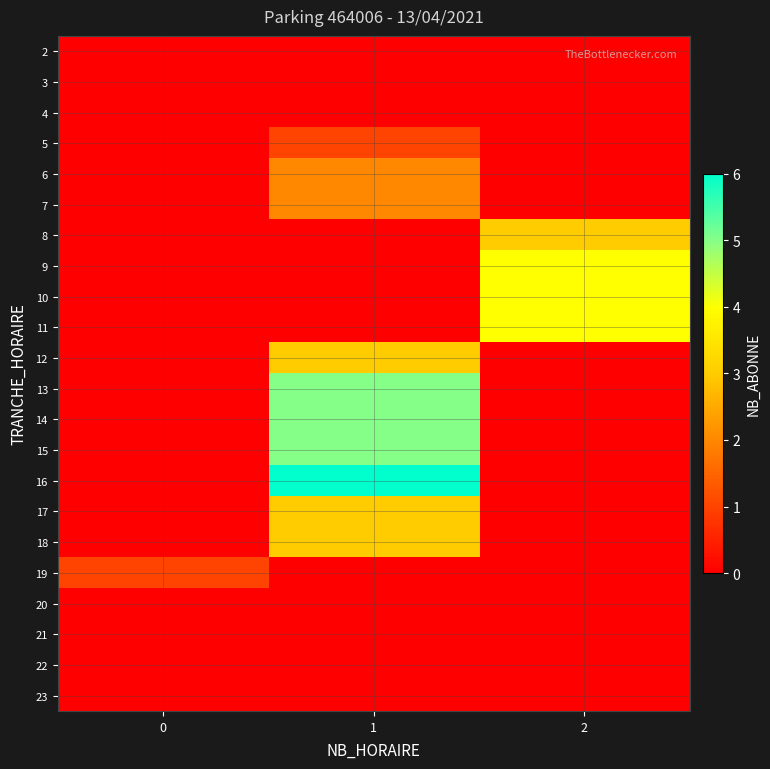

Reading left to right, what are all the values shown in this chart?

2: 0=0	1=0	2=0
3: 0=0	1=0	2=0
4: 0=0	1=0	2=0
5: 0=0	1=1	2=0
6: 0=0	1=2	2=0
7: 0=0	1=2	2=0
8: 0=0	1=0	2=3
9: 0=0	1=0	2=4
10: 0=0	1=0	2=4
11: 0=0	1=0	2=4
12: 0=0	1=3	2=0
13: 0=0	1=5	2=0
14: 0=0	1=5	2=0
15: 0=0	1=5	2=0
16: 0=0	1=6	2=0
17: 0=0	1=3	2=0
18: 0=0	1=3	2=0
19: 0=1	1=0	2=0
20: 0=0	1=0	2=0
21: 0=0	1=0	2=0
22: 0=0	1=0	2=0
23: 0=0	1=0	2=0